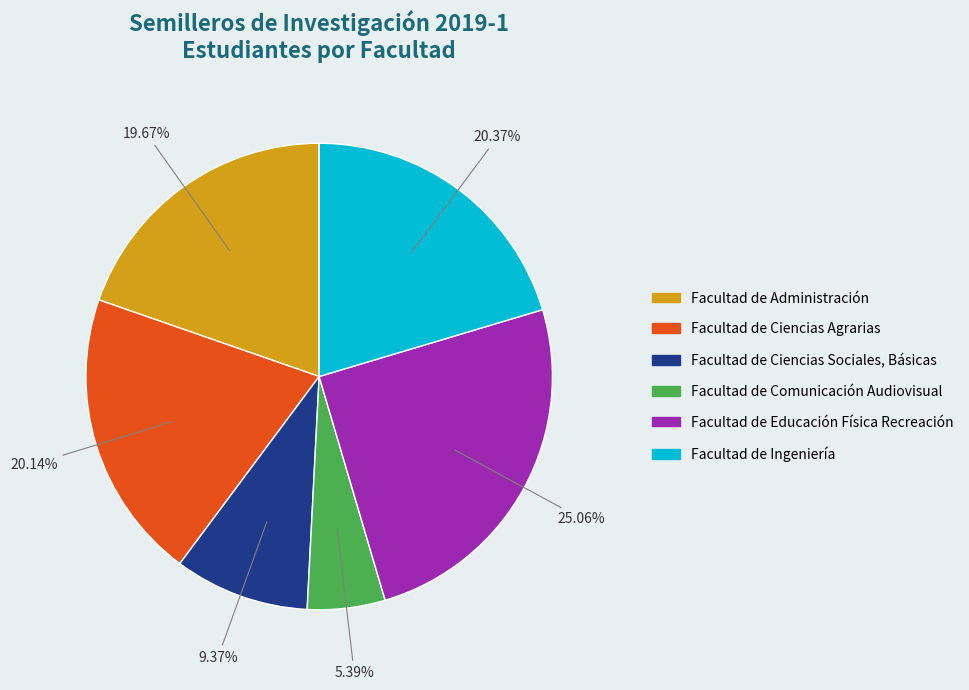

Is Facultad de Comunicación Audiovisual the majority of the pie?

No